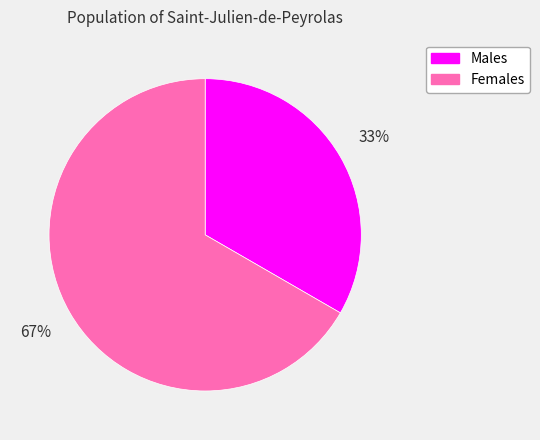

Is it true that Males is 33% of the pie?

True